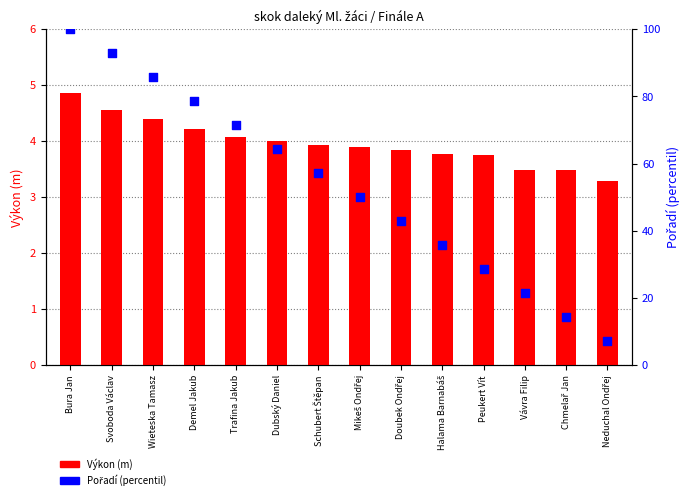

Which series has the largest Y range (max minus min)?

Pořadí (percentil)